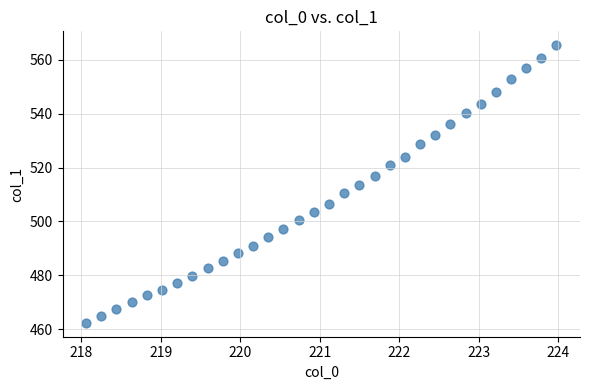

What is the range of X values (max minus min)?

5.9